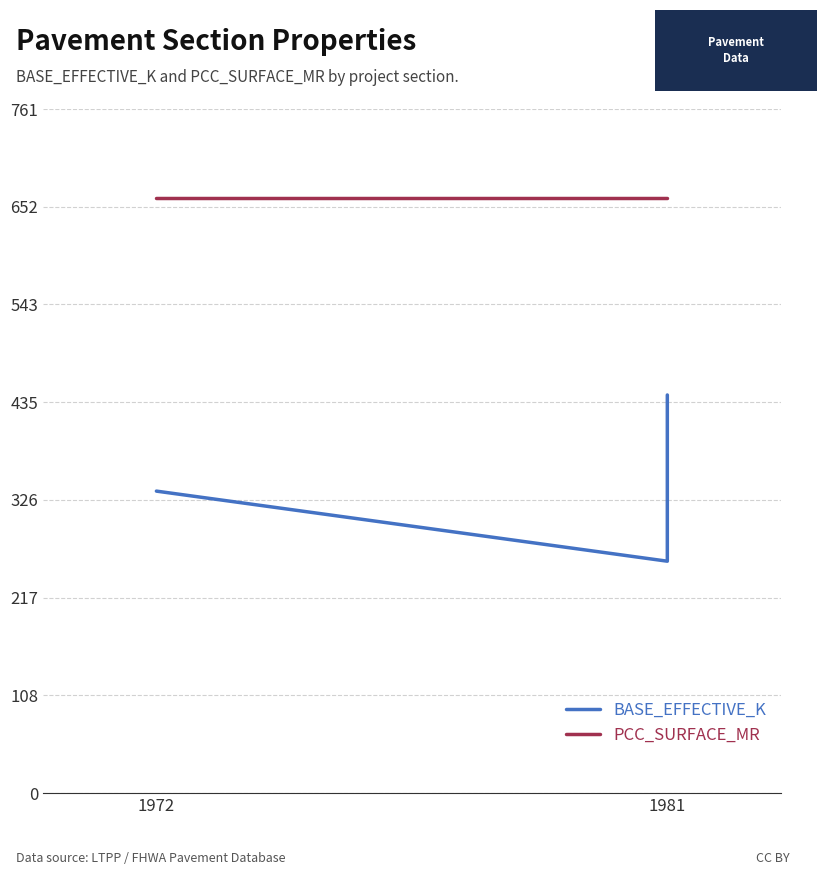

What is the sum of all BASE_EFFECTIVE_K values?

1037